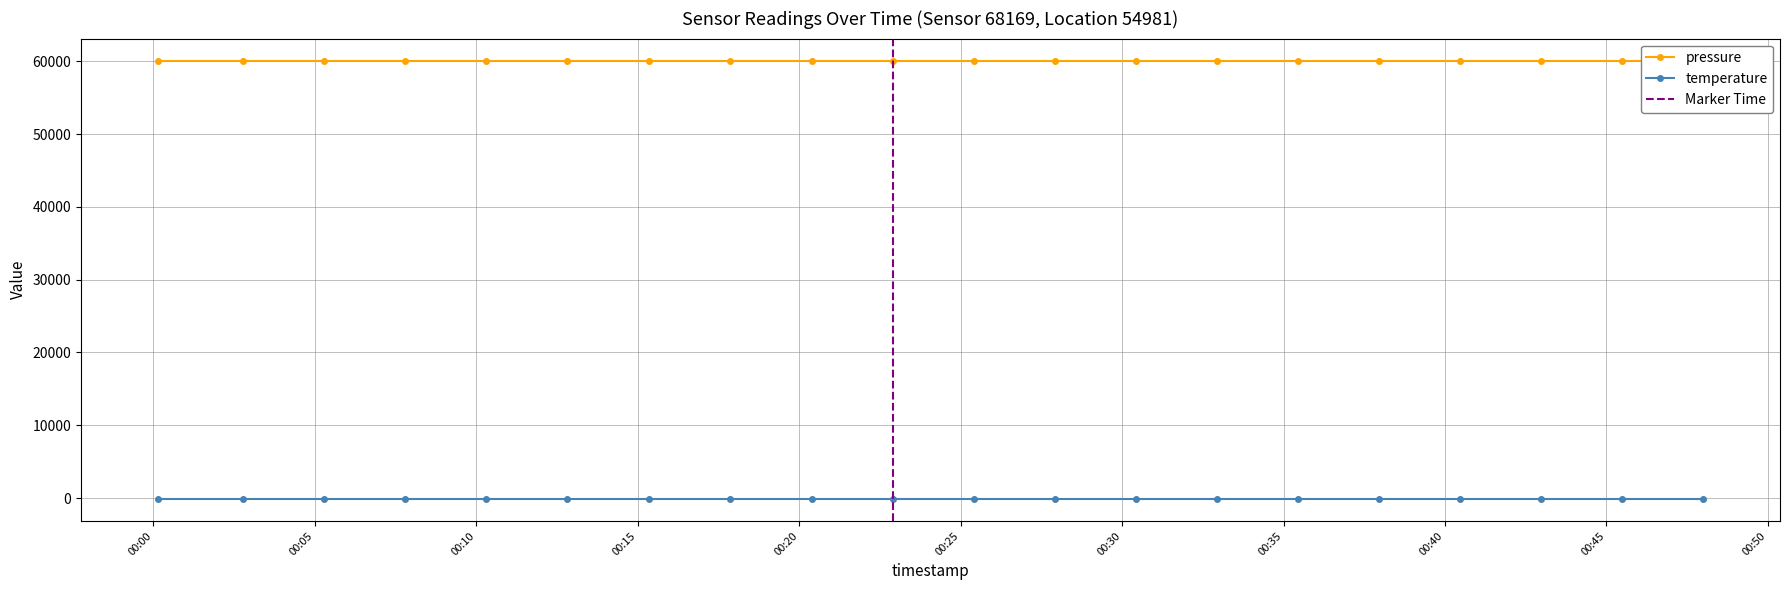

Reading left to right, extract all data points from this chart.

pressure: 60100.0	60100.0	60100.0	60100.0	60100.0	60100.0	60100.0	60100.0	60100.0	60100.0	60100.0	60100.0	60100.0	60100.0	60100.0	60100.0	60100.0	60100.0	60100.0	60100.0
temperature: -145.4	-145.4	-145.4	-145.4	-145.4	-145.4	-145.4	-145.4	-145.4	-145.4	-145.4	-145.4	-145.4	-145.4	-145.4	-145.4	-145.4	-145.4	-145.4	-145.4